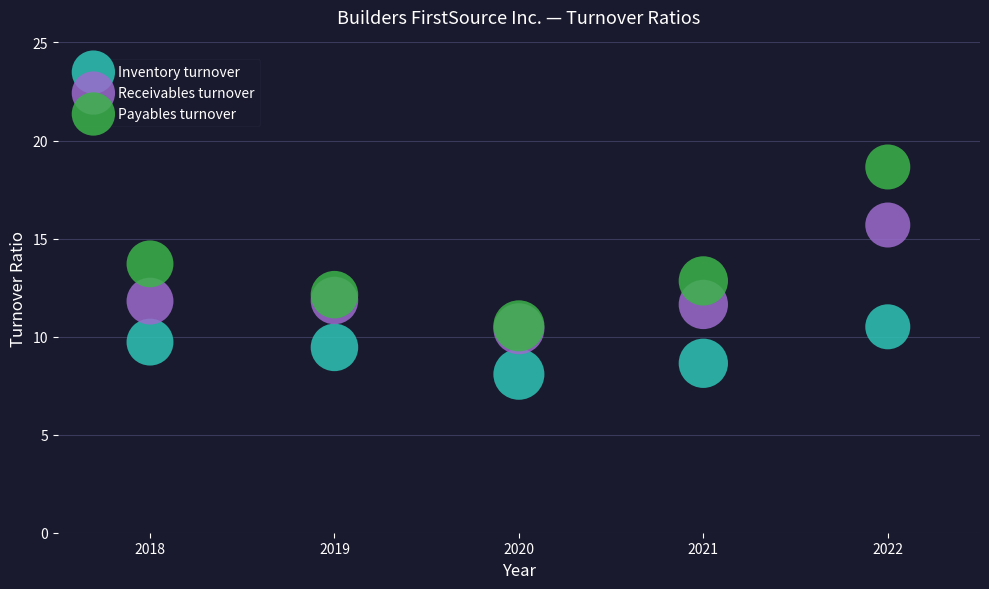

In the Payables turnover series, what Y value is closest to 14?

13.7